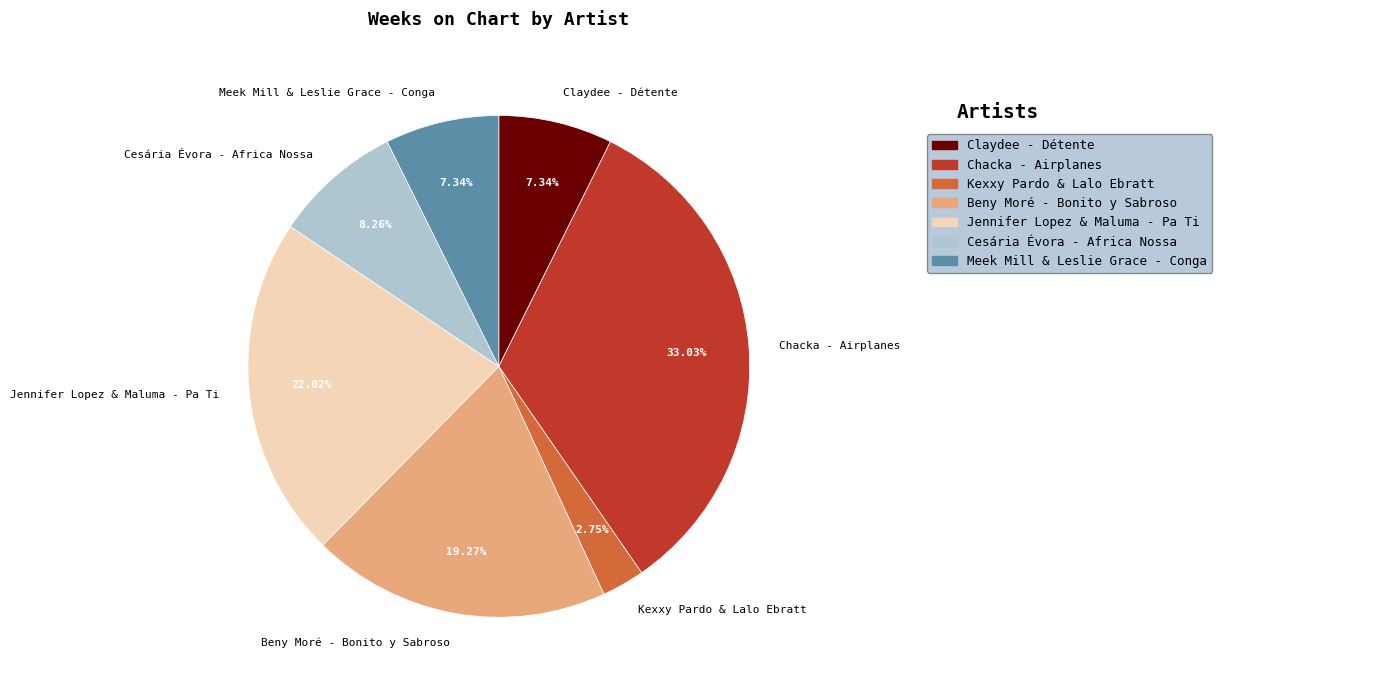

How many segments does this pie chart have?

7